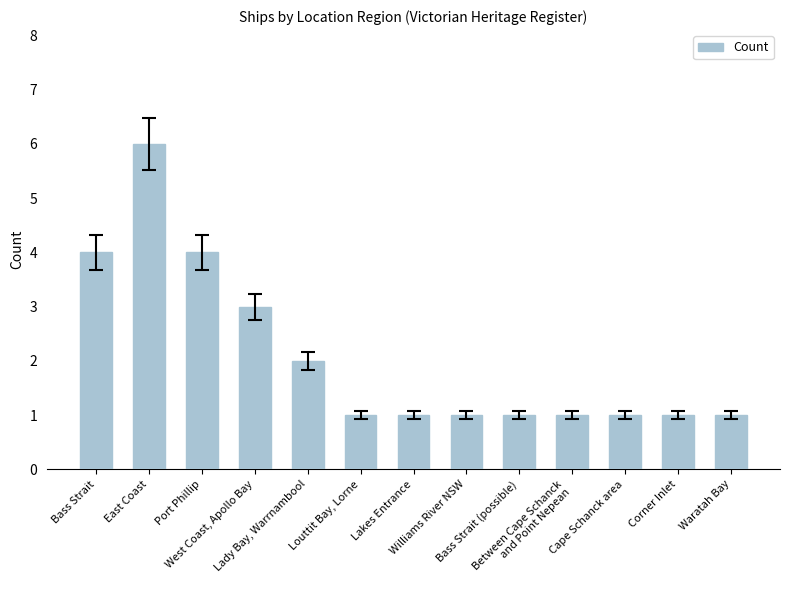

Which label corresponds to the largest value in the chart?

East Coast